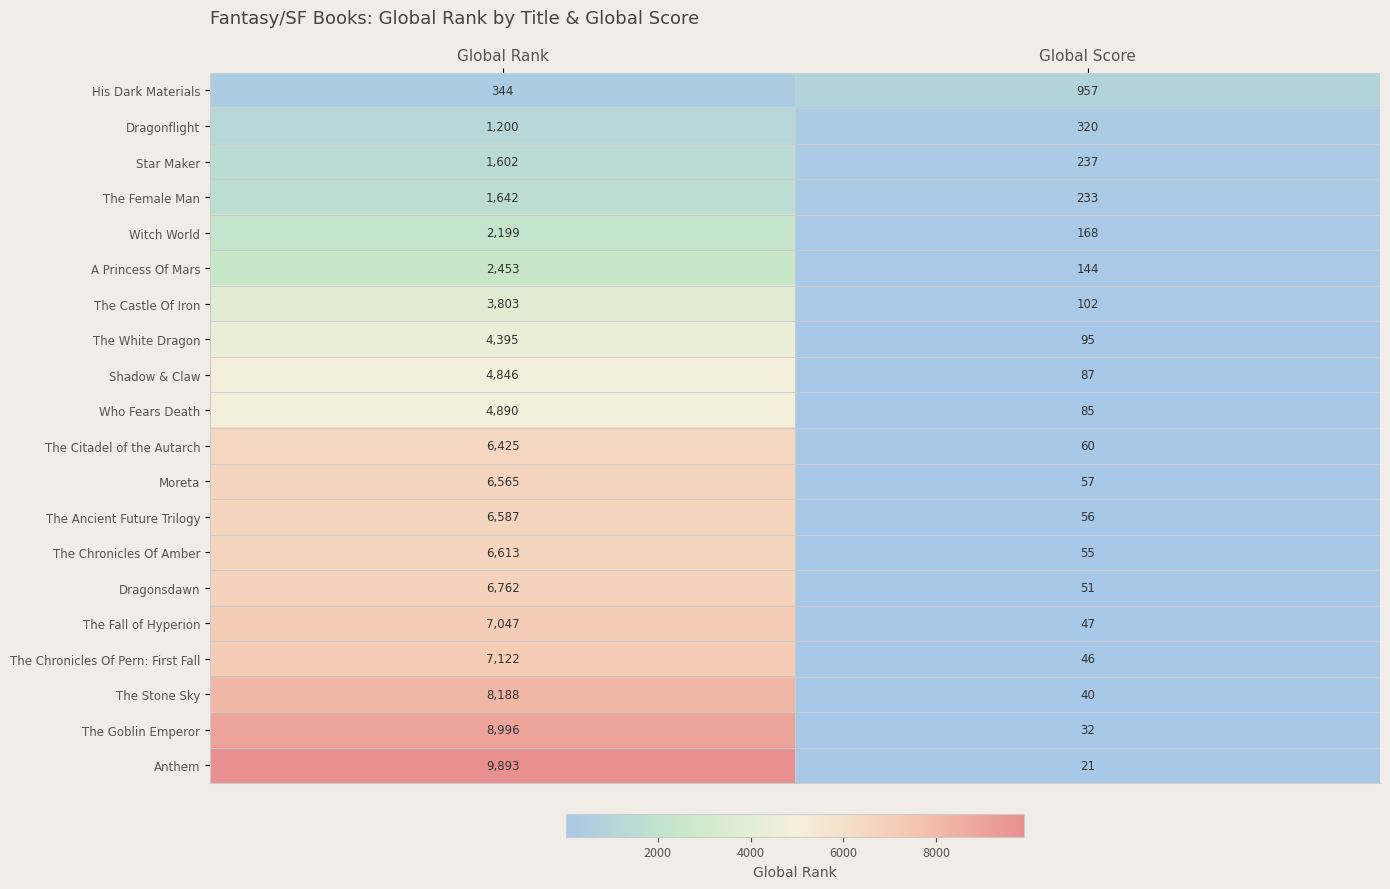

What is the sum of all Dragonsdawn values?

6813